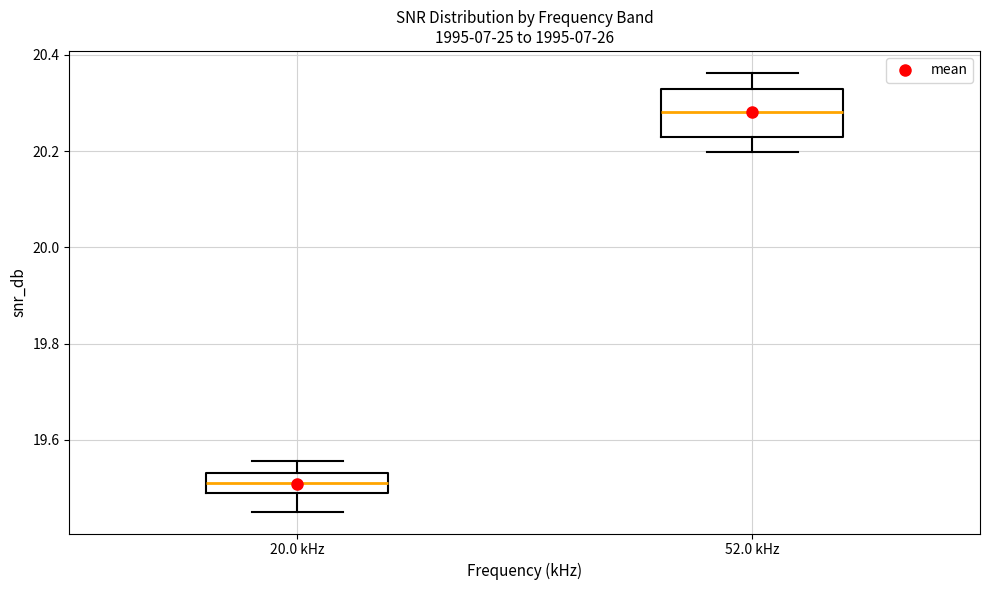

Reading left to right, read every box against the y-axis: the position of its median line, the range the box covers, and the ends of its whiskers. The values are not printed on the chart, so give them approximately, as read against the axis.

20.0 kHz: median 19.52, box 19.48 to 19.54, whiskers 19.46 to 19.56
52.0 kHz: median 20.28, box 20.22 to 20.32, whiskers 20.20 to 20.36